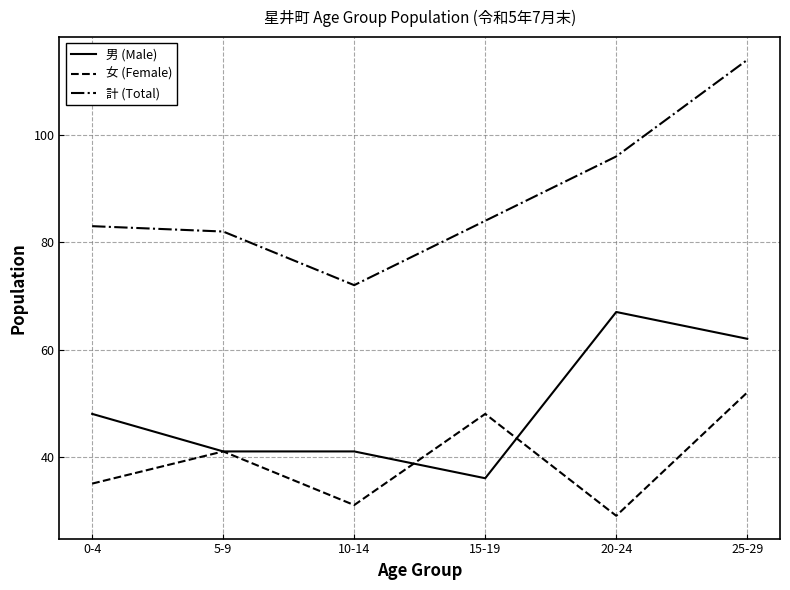

True or false: 男 (Male) and 計 (Total) cross at least once.

False